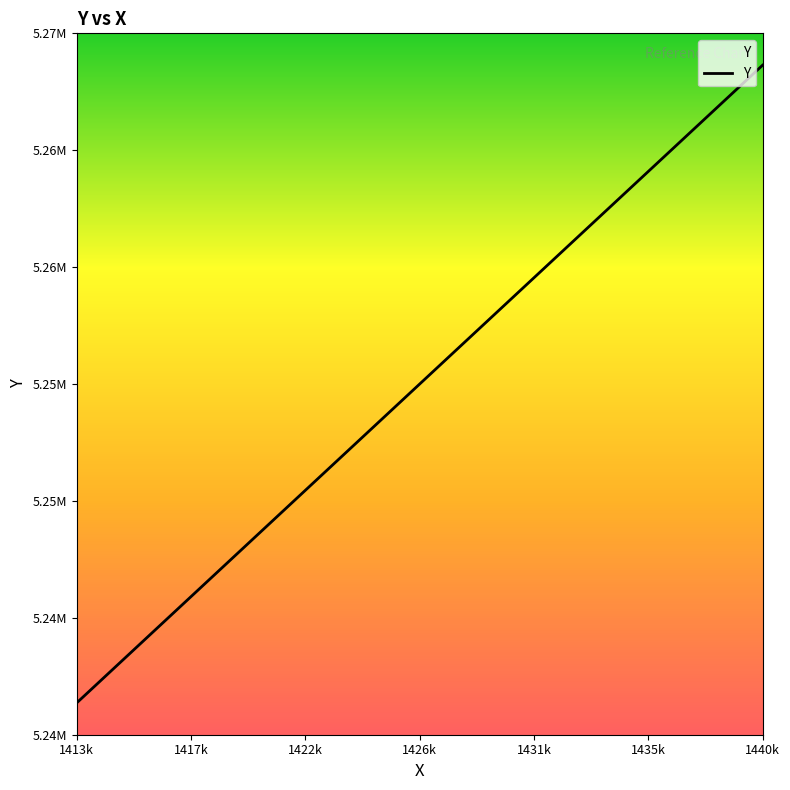

Reading left to right, list all the values displayed in this chart.

5240971.8	5245485.0	5249998.2	5254511.4	5259024.6	5263537.8	5268051.0